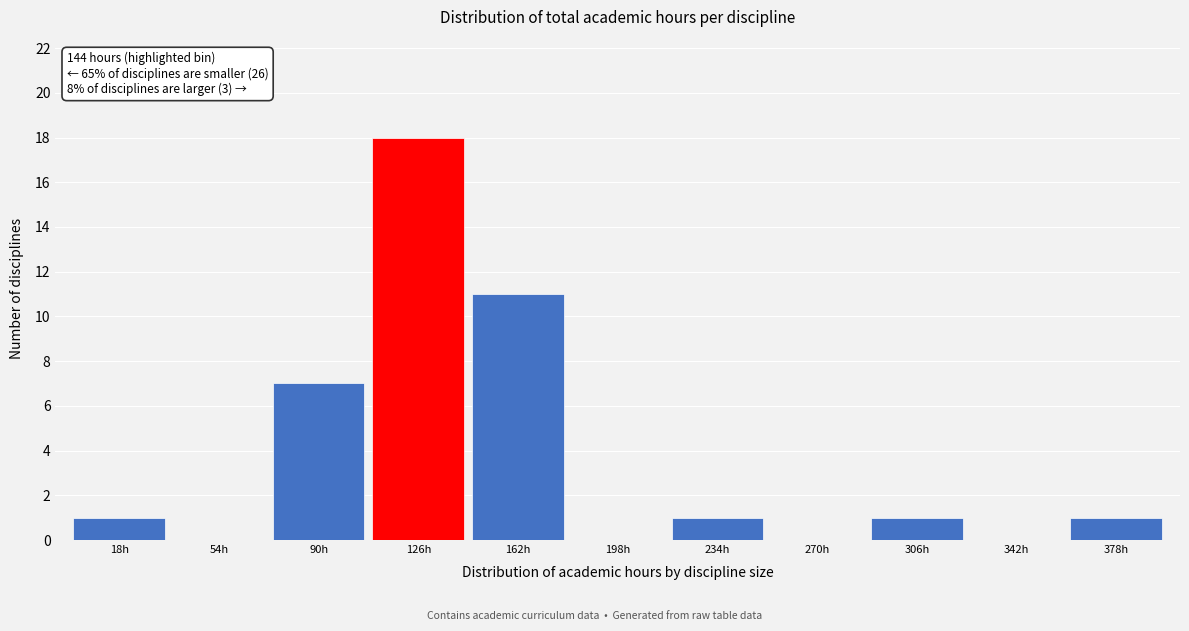

Over which range of the x-axis is the bar tallest?

108 to 144